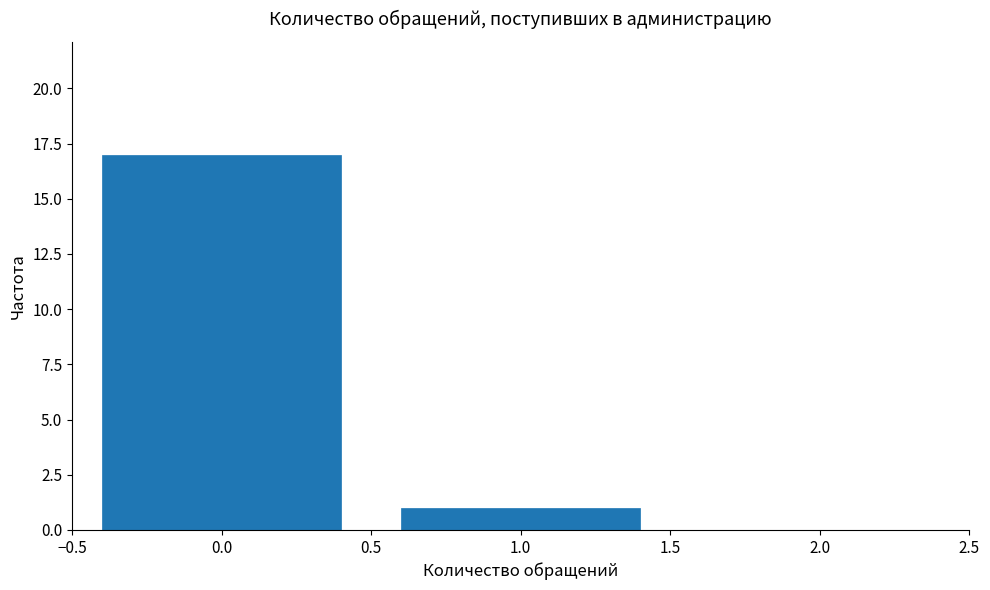

Reading left to right, what are all the values shown in this chart?

0.0=17	1.0=1